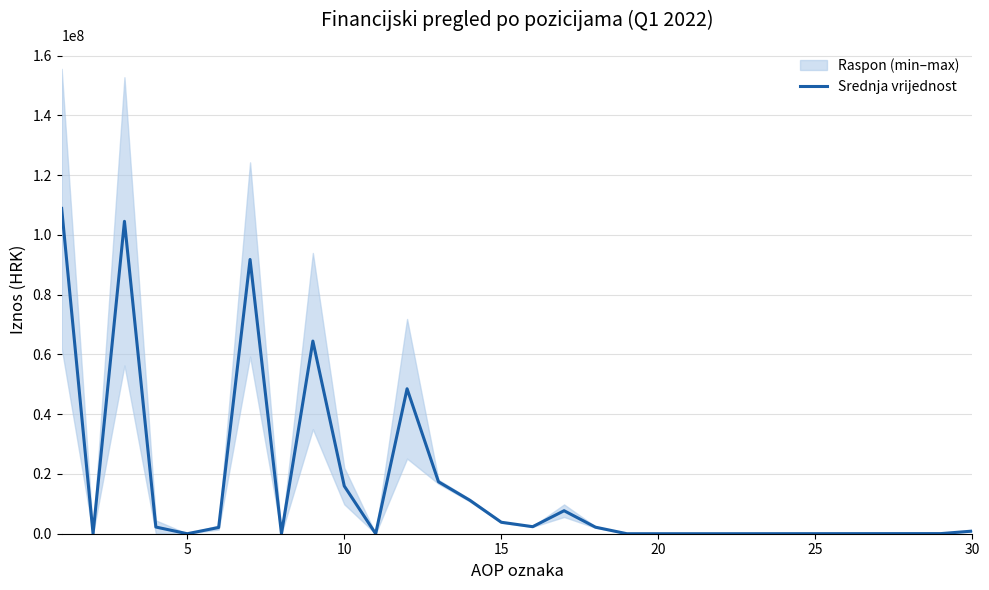

What is the difference between the maximum and second lowest values?

108877795.0